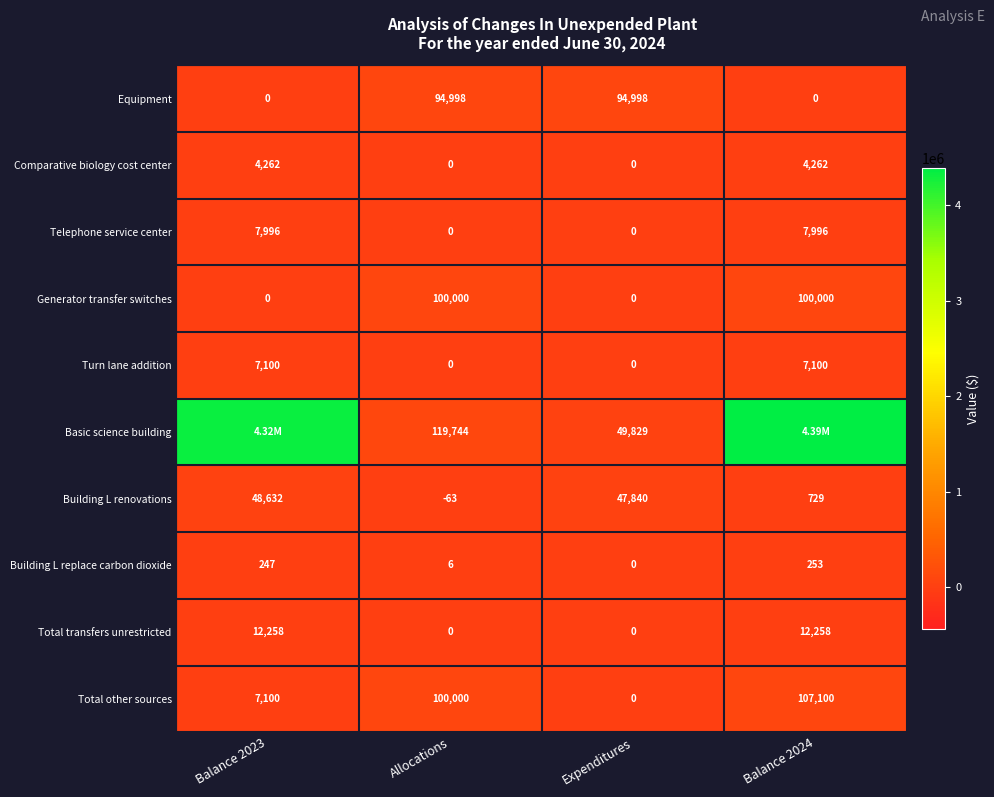

What is the spread (max minus min) of values at Expenditures?

94998